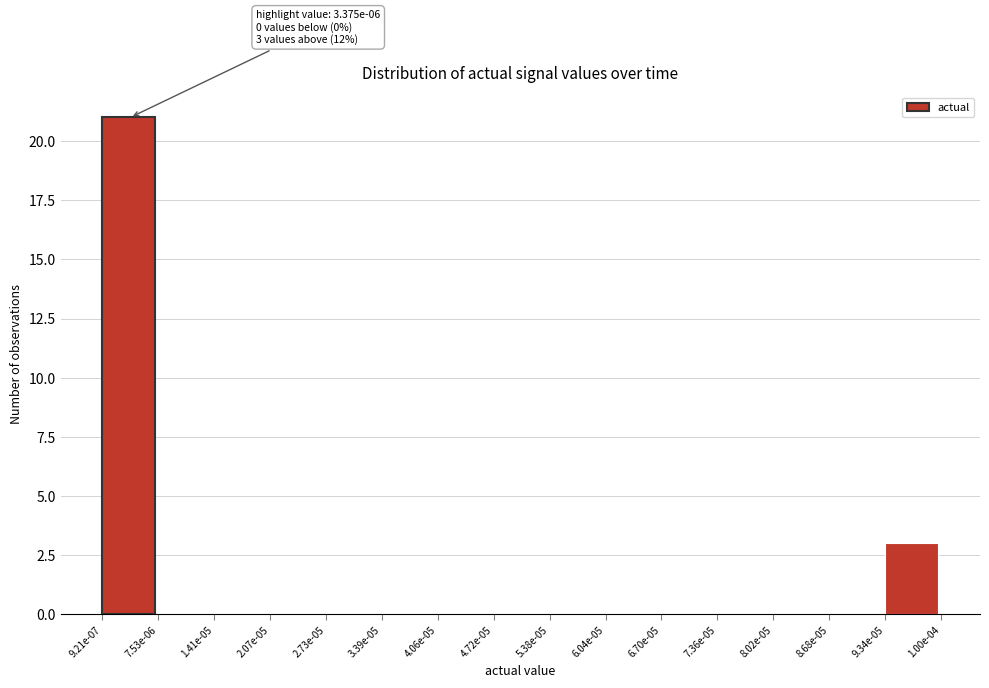

Reading left to right, transcribe all the data shown in this chart.

9.21e-07=21	7.53e-06=0	1.41e-05=0	2.07e-05=0	2.73e-05=0	3.39e-05=0	4.06e-05=0	4.72e-05=0	5.38e-05=0	6.04e-05=0	6.70e-05=0	7.36e-05=0	8.02e-05=0	8.68e-05=0	9.34e-05=3